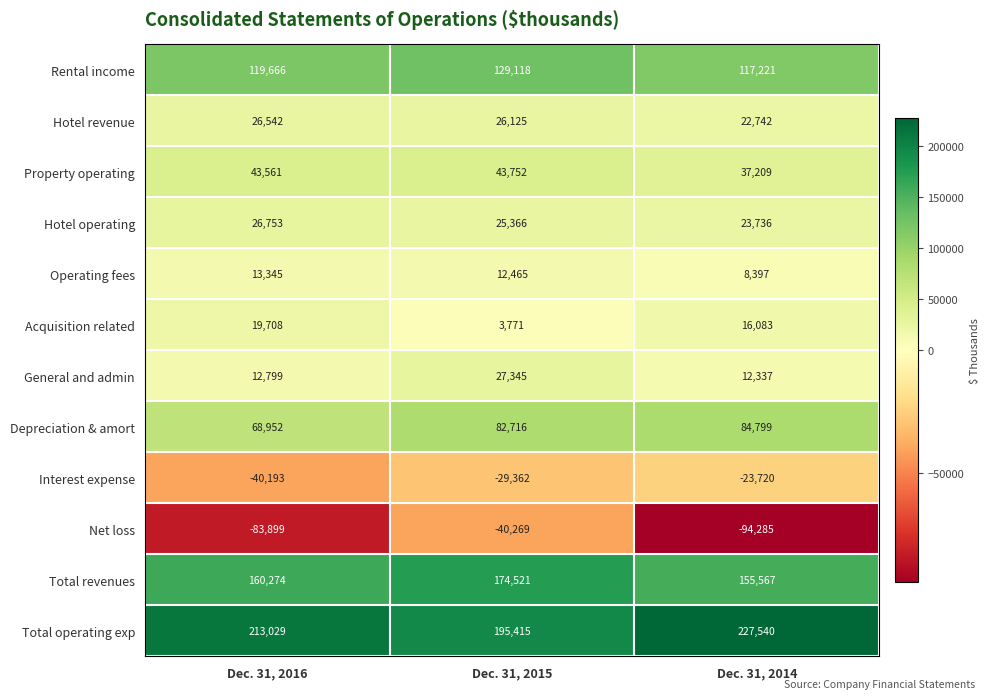

What is the difference between the maximum and minimum values in the Hotel revenue series?

3800